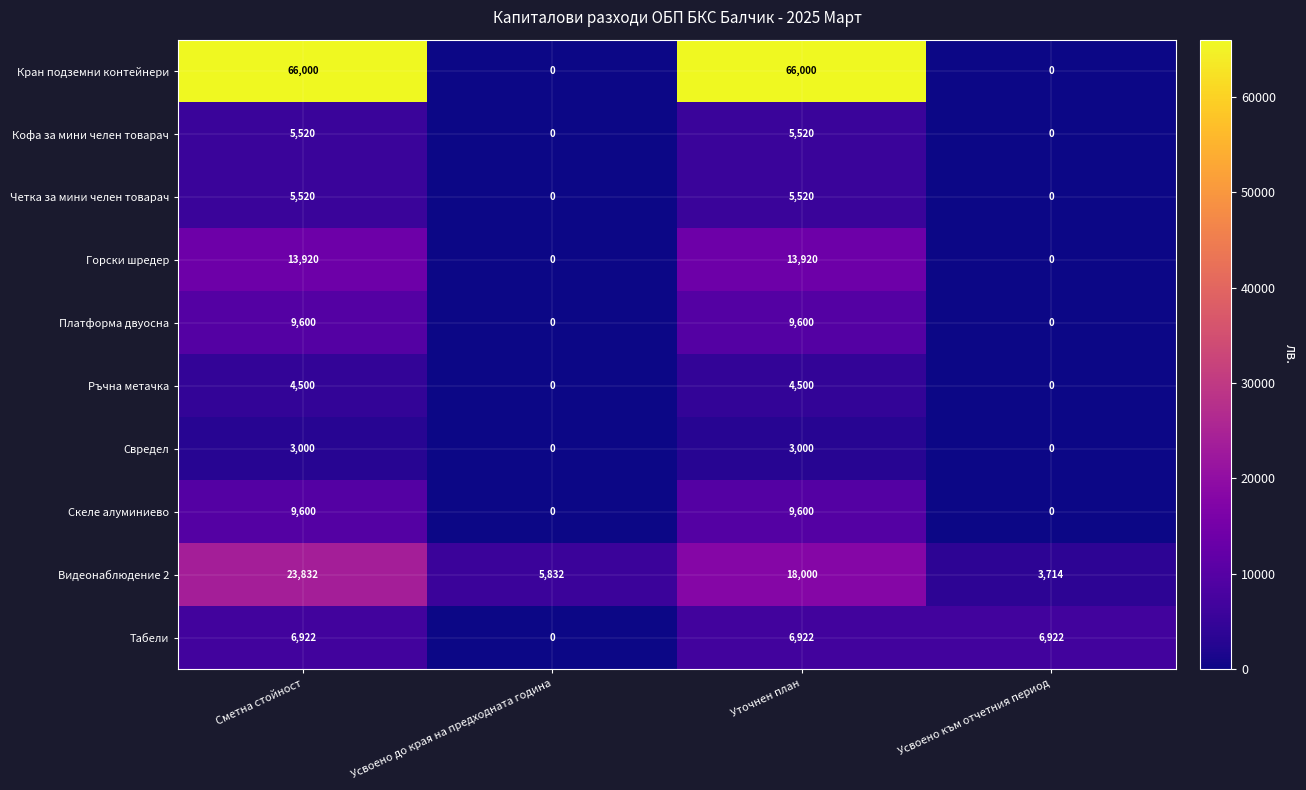

Count the number of categories in the chart.

4